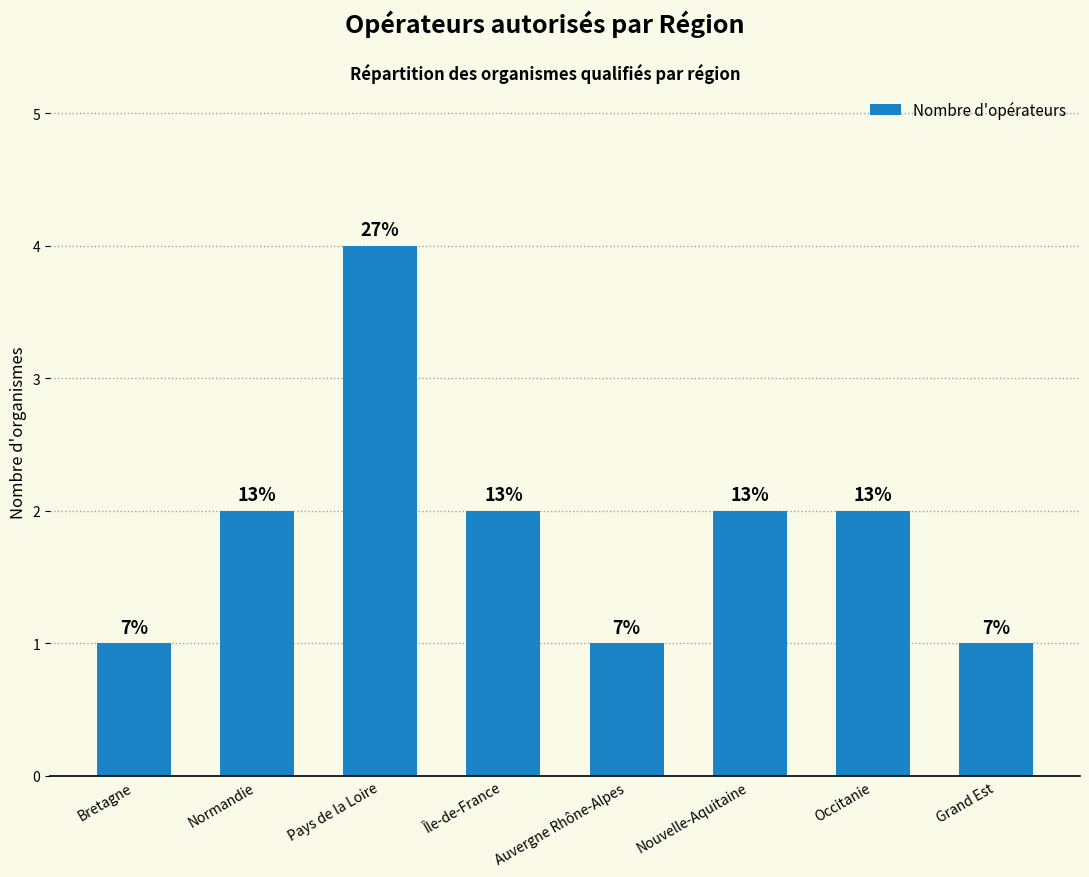

Which category has the highest value across all series?

Pays de la Loire